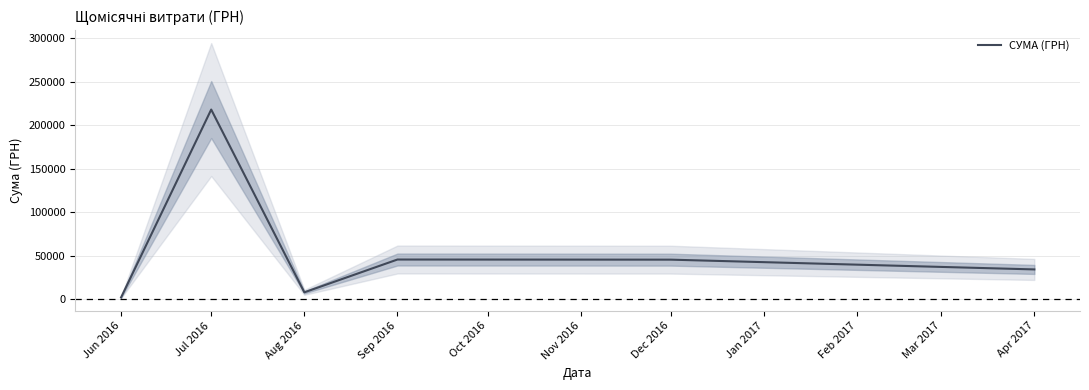

Where is the data nearest to the value 110232?

Sep 2016